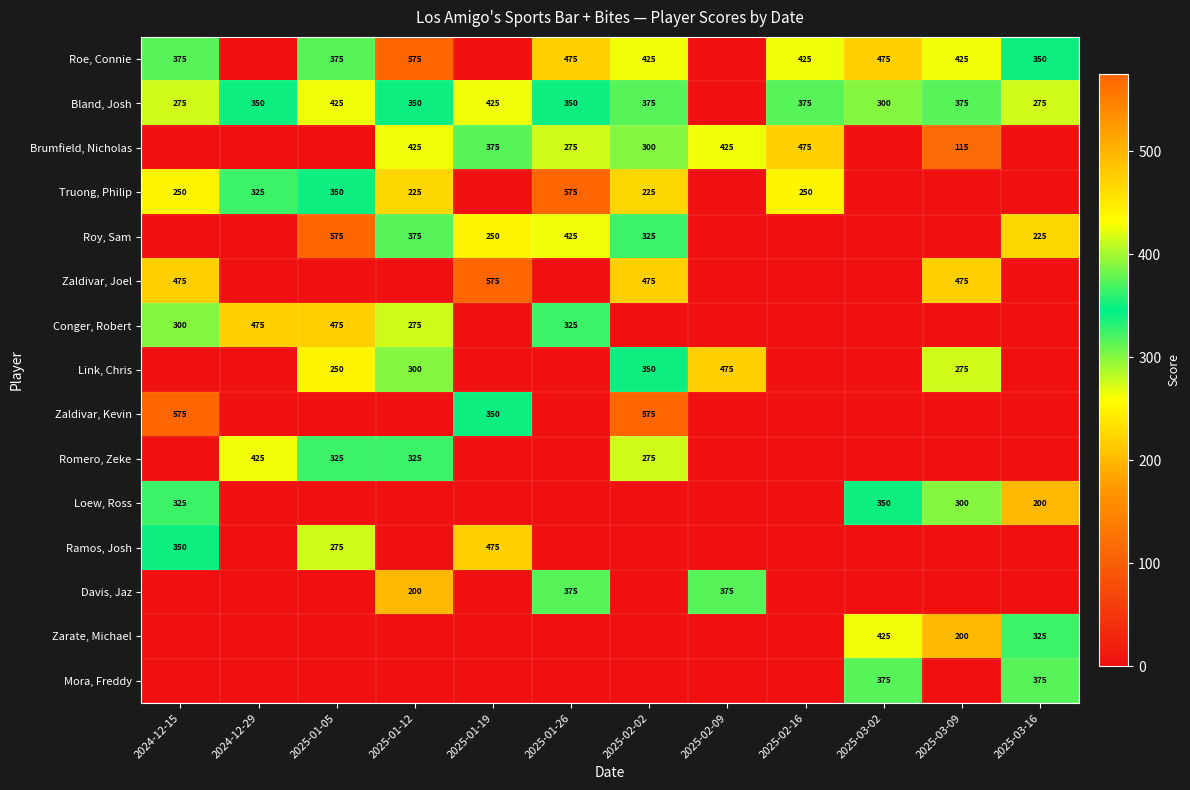

Is the value of Link, Chris at 2025-01-12 greater than the value of Mora, Freddy at 2025-03-16?

No